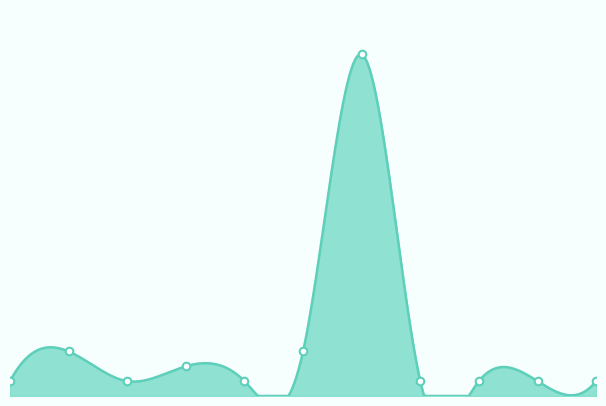

Approximately how many times larger is the value at NONFICTION compared to PB?

1.0